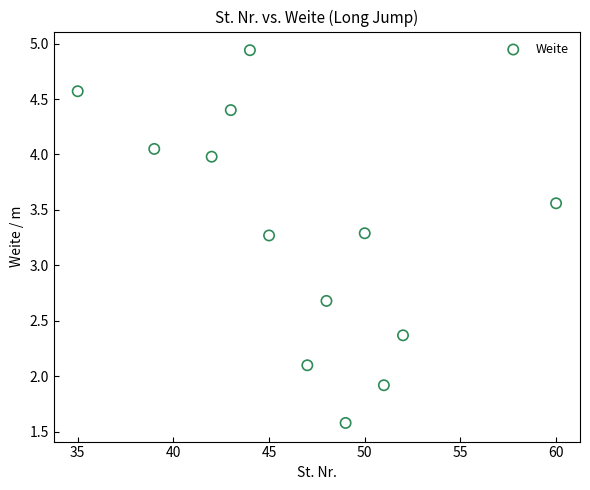

What is the range of Y values (max minus min)?

3.4